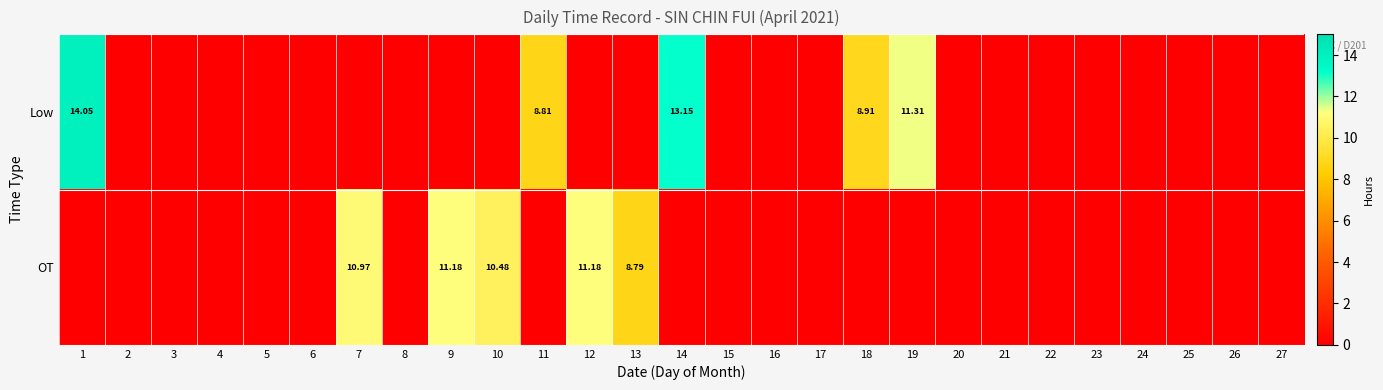

Rank the series by their average value, from lowest to highest.

OT, Low